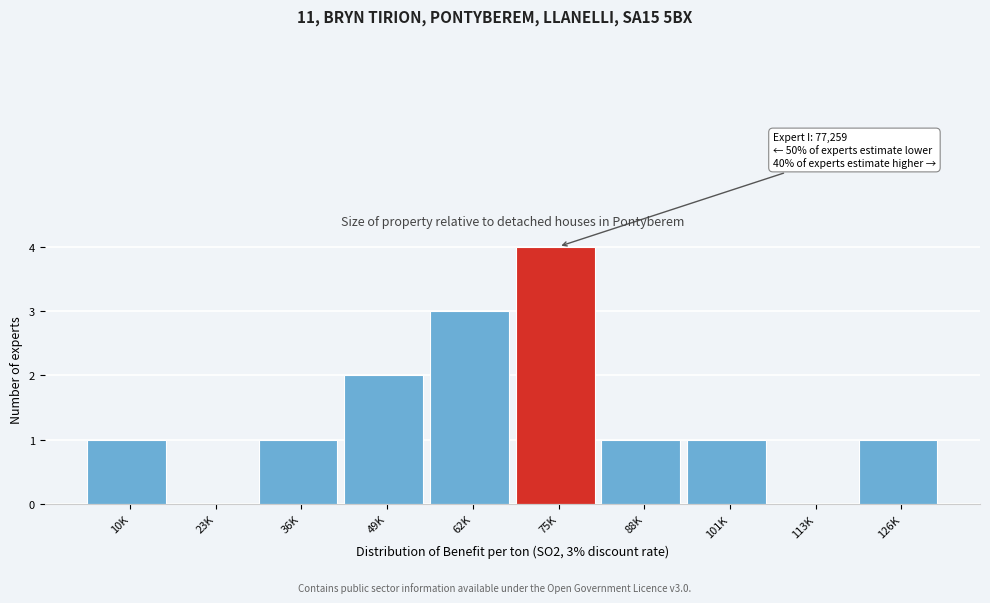

Reading left to right, what are all the values shown in this chart?

10K=1	23K=0	36K=1	49K=2	62K=3	75K=4	88K=1	101K=1	113K=0	126K=1